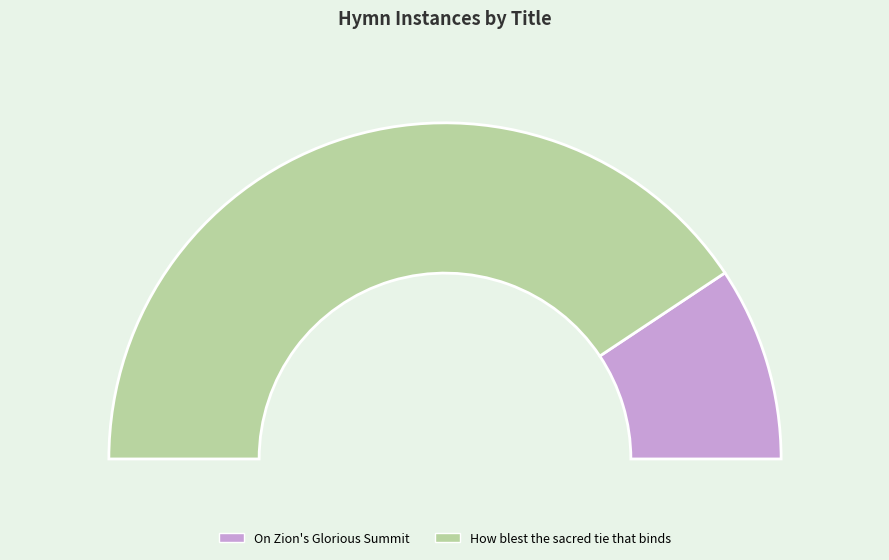

How many segments does this pie chart have?

2